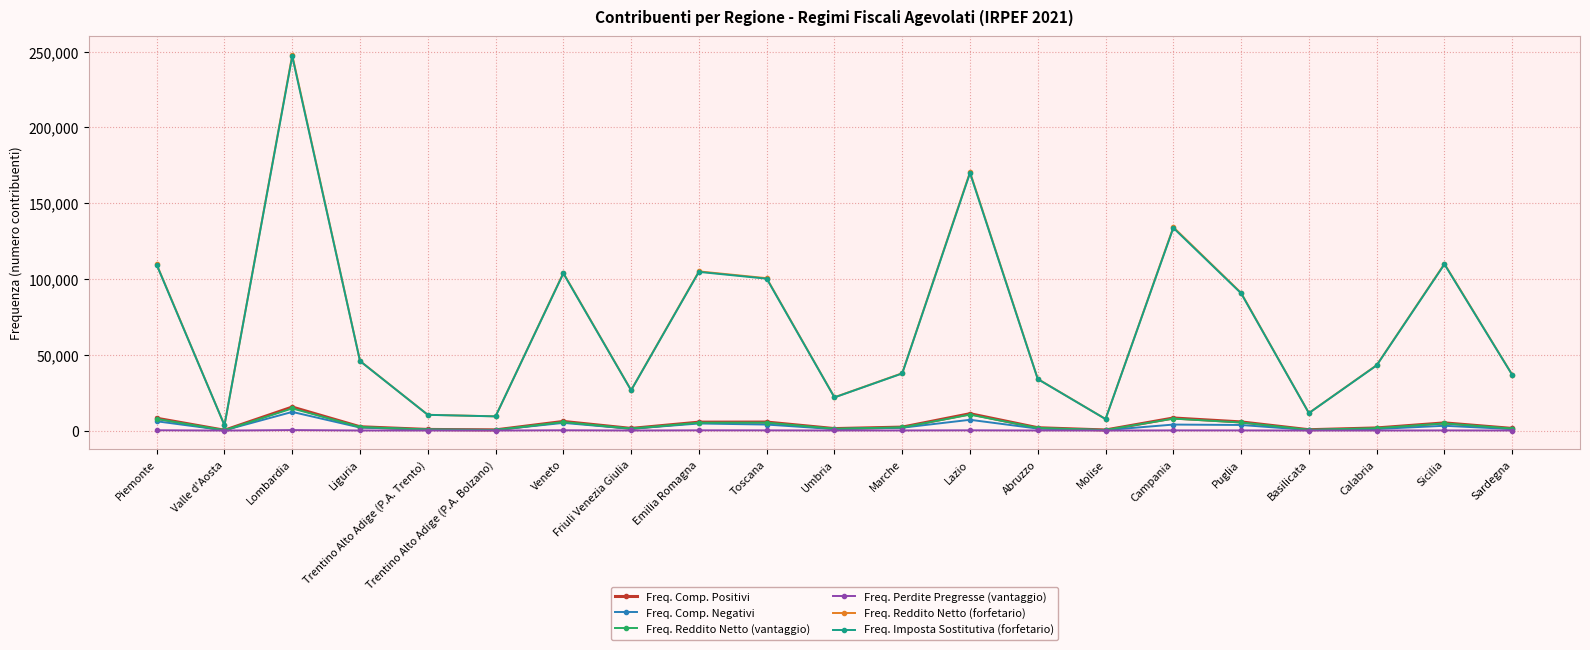

Which series has the largest range (max minus min)?

Freq. Reddito Netto (forfetario)